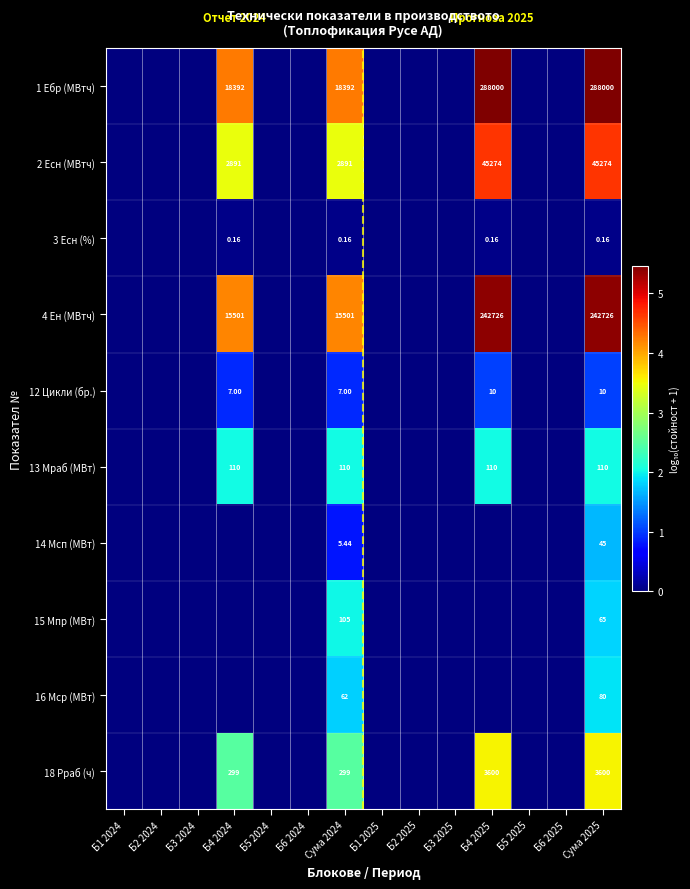

Which label corresponds to the smallest value in the chart?

Б1 2024